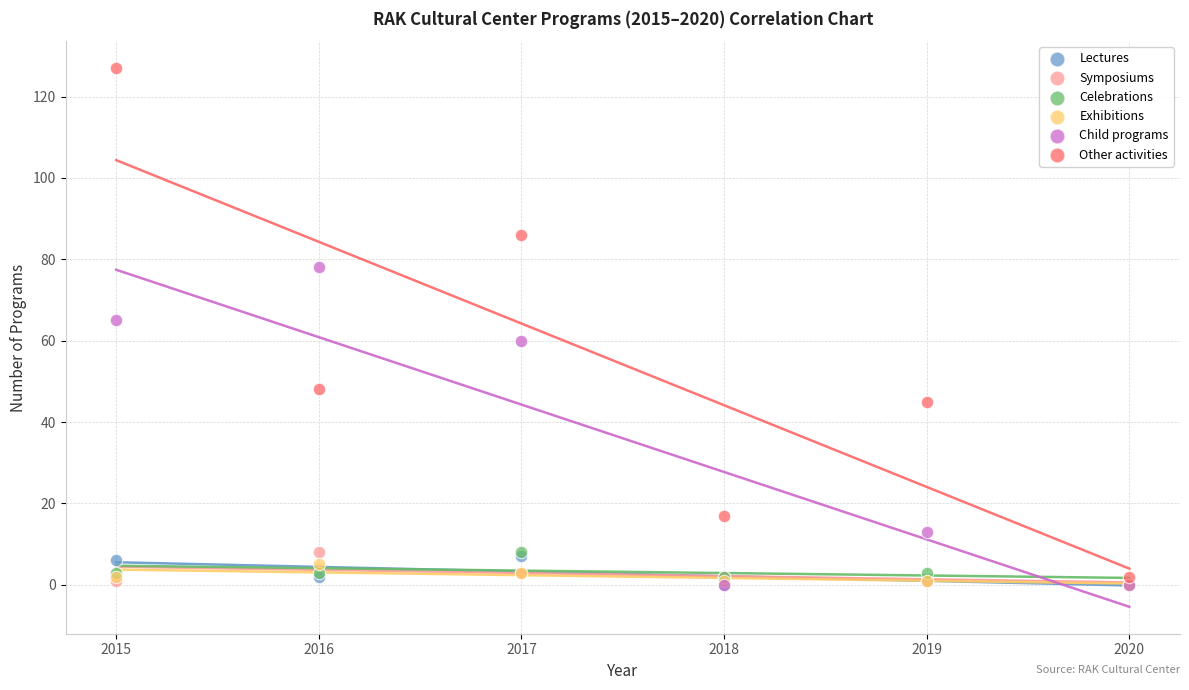

What are all the series names shown in the legend?

Lectures, Symposiums, Celebrations, Exhibitions, Child programs, Other activities